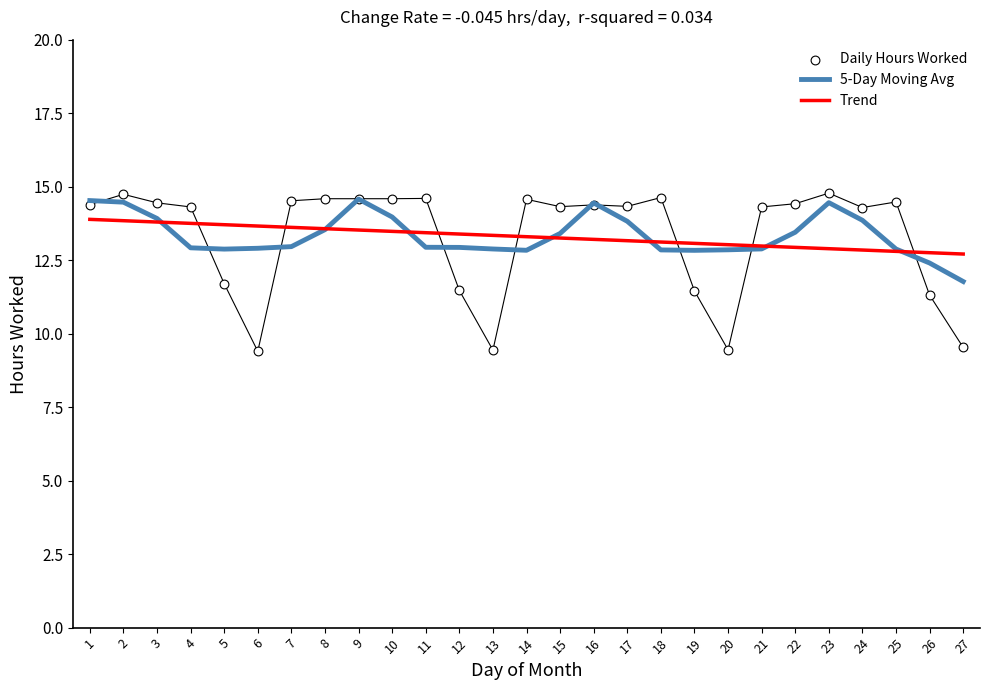

Which series has the largest total across all categories?

5-Day Moving Avg